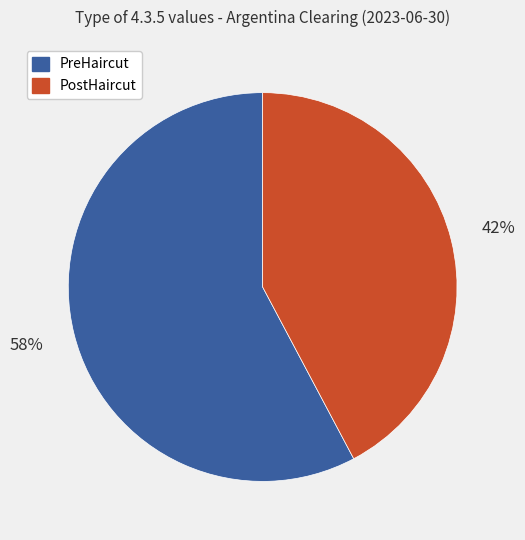

Combined, do PostHaircut and PreHaircut account for over 50%?

Yes